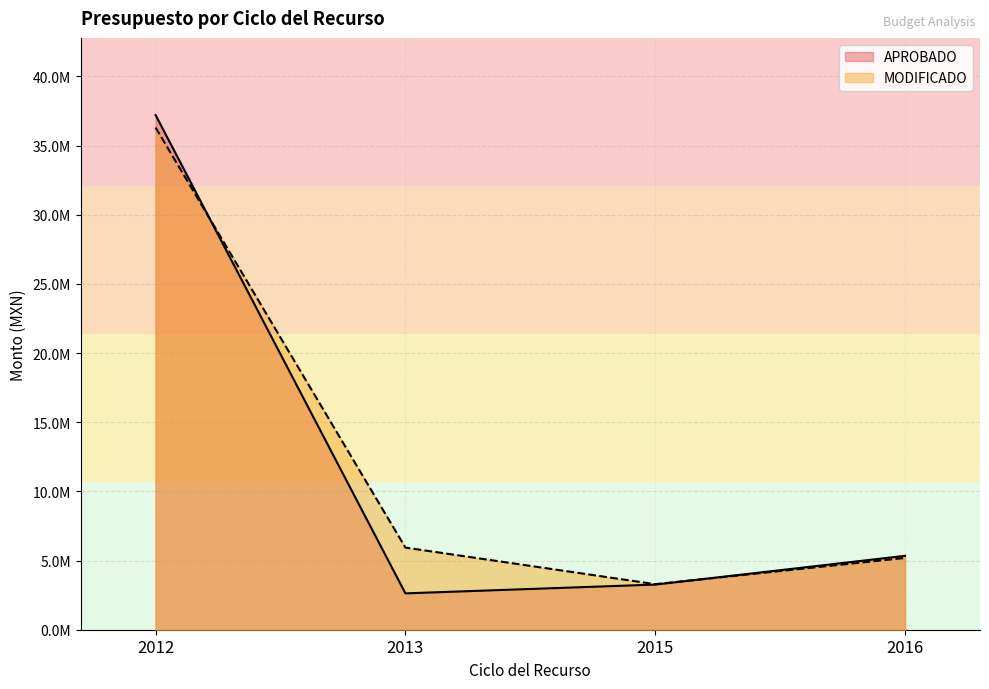

What are all the series names shown in the legend?

APROBADO, MODIFICADO